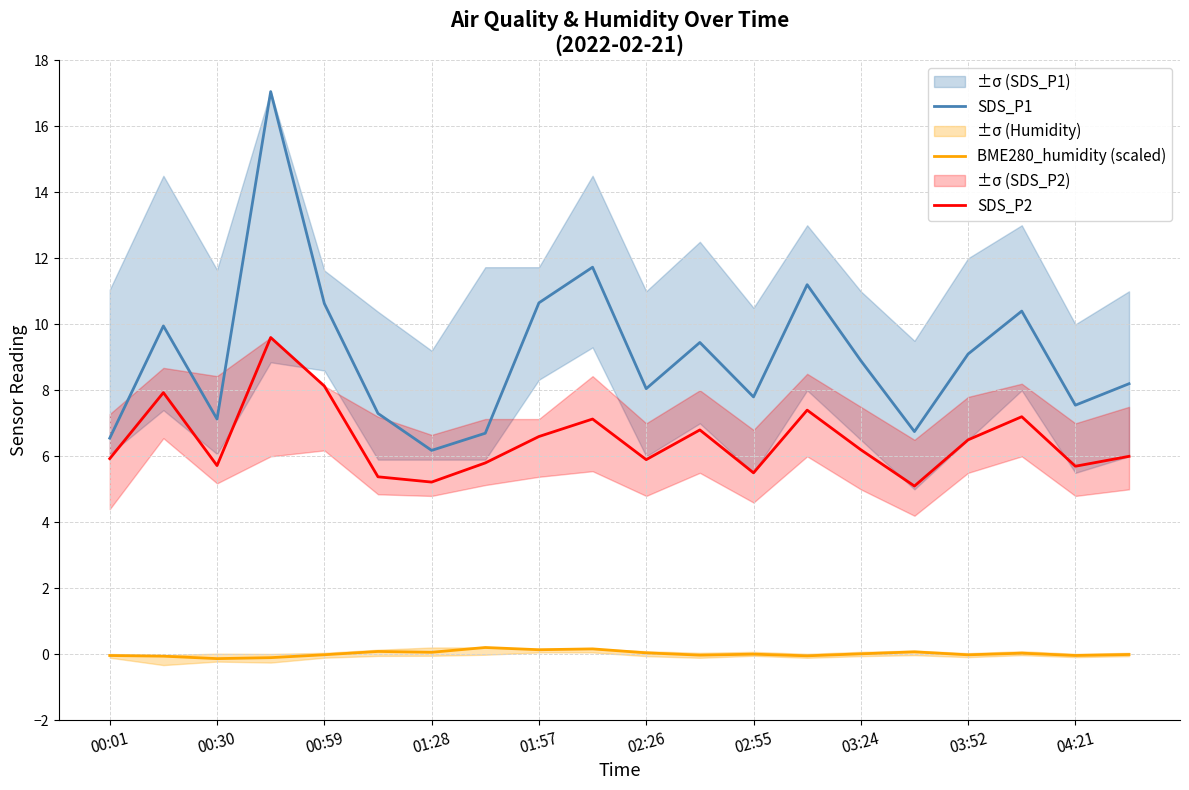

What is the label of the 20th point from the right?

00:01